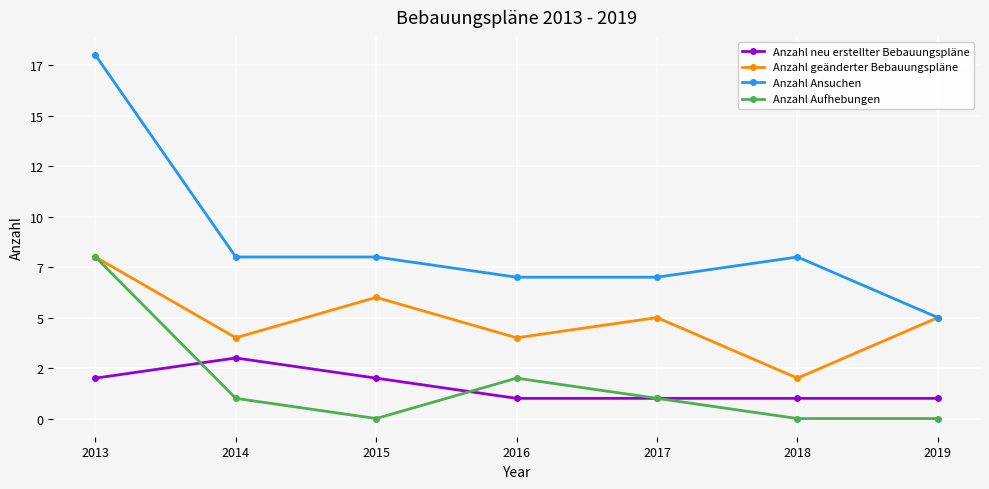

What are all the series names shown in the legend?

Anzahl neu erstellter Bebauungspläne, Anzahl geänderter Bebauungspläne, Anzahl Ansuchen, Anzahl Aufhebungen